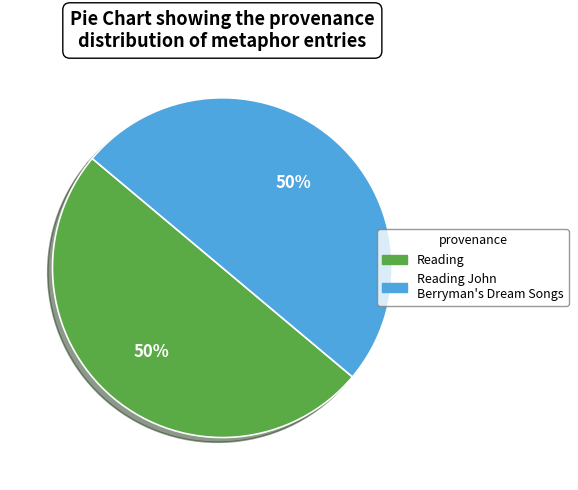

To the nearest percent, what is the average slice percentage?

50%